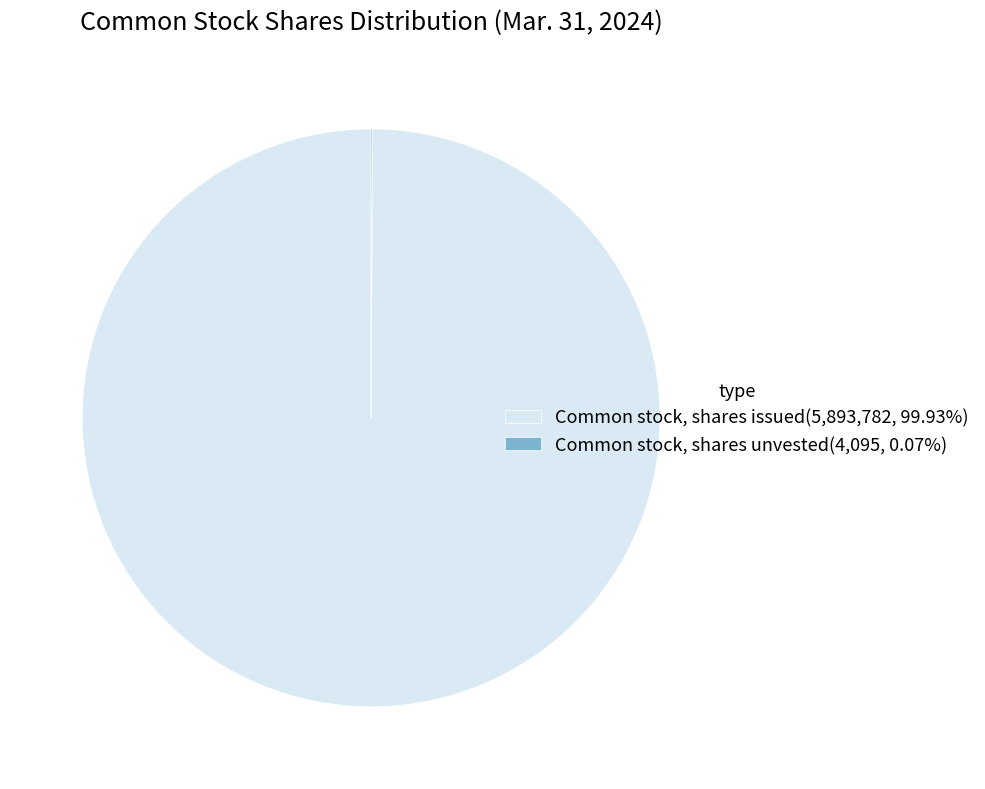

Does Common stock, shares issued represent more than half of the total?

Yes